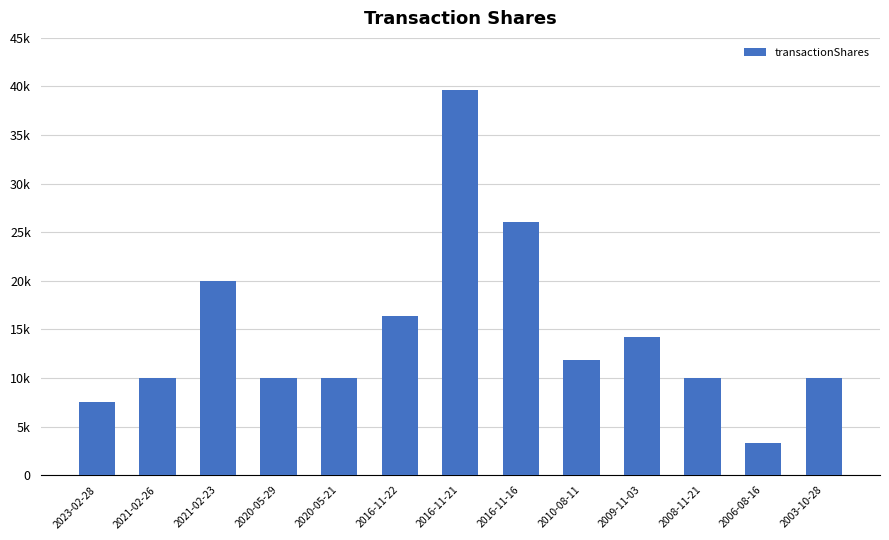

What is the label of the 11th bar from the right?

2021-02-23